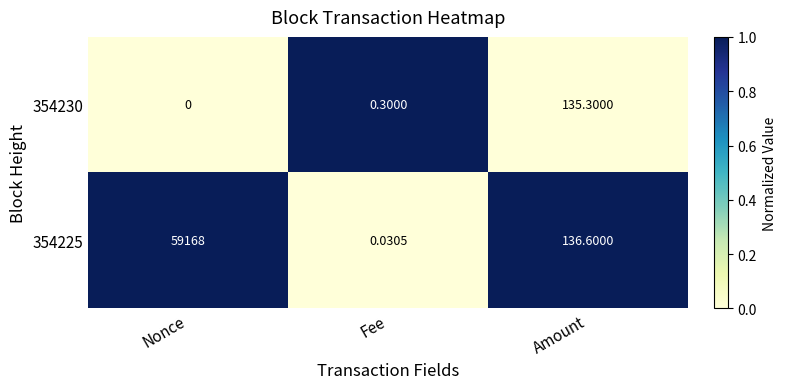

List the labels in order of 354230 value, smallest first.

Nonce, Fee, Amount